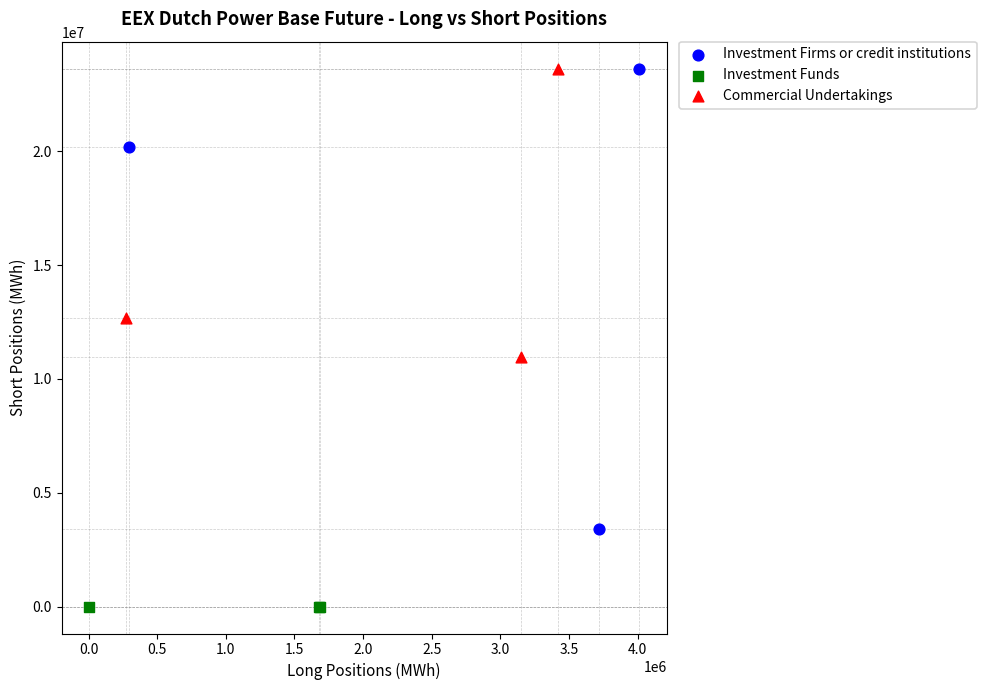

Which series reaches the minimum Y coordinate?

Investment Funds